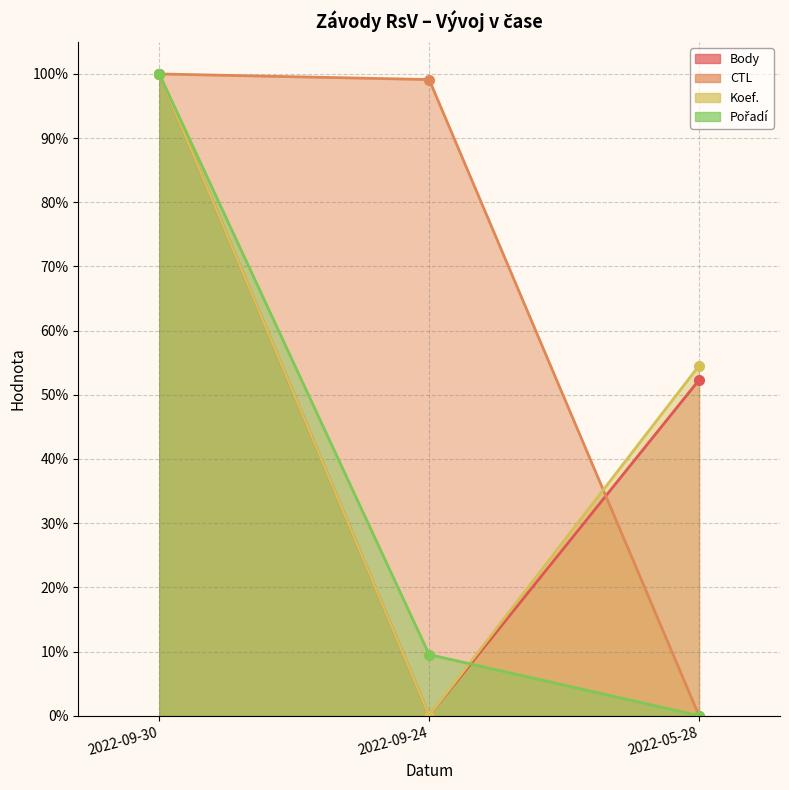

Reading left to right, extract all data points from this chart.

Body: 1.0	0.0	0.5
CTL: 1.0	1.0	0.0
Koef.: 1.0	0.0	0.5
Pořadí: 1.0	0.1	0.0